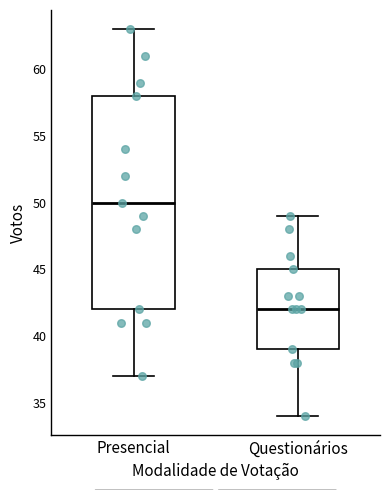

Which box has the lowest median line?

Questionários